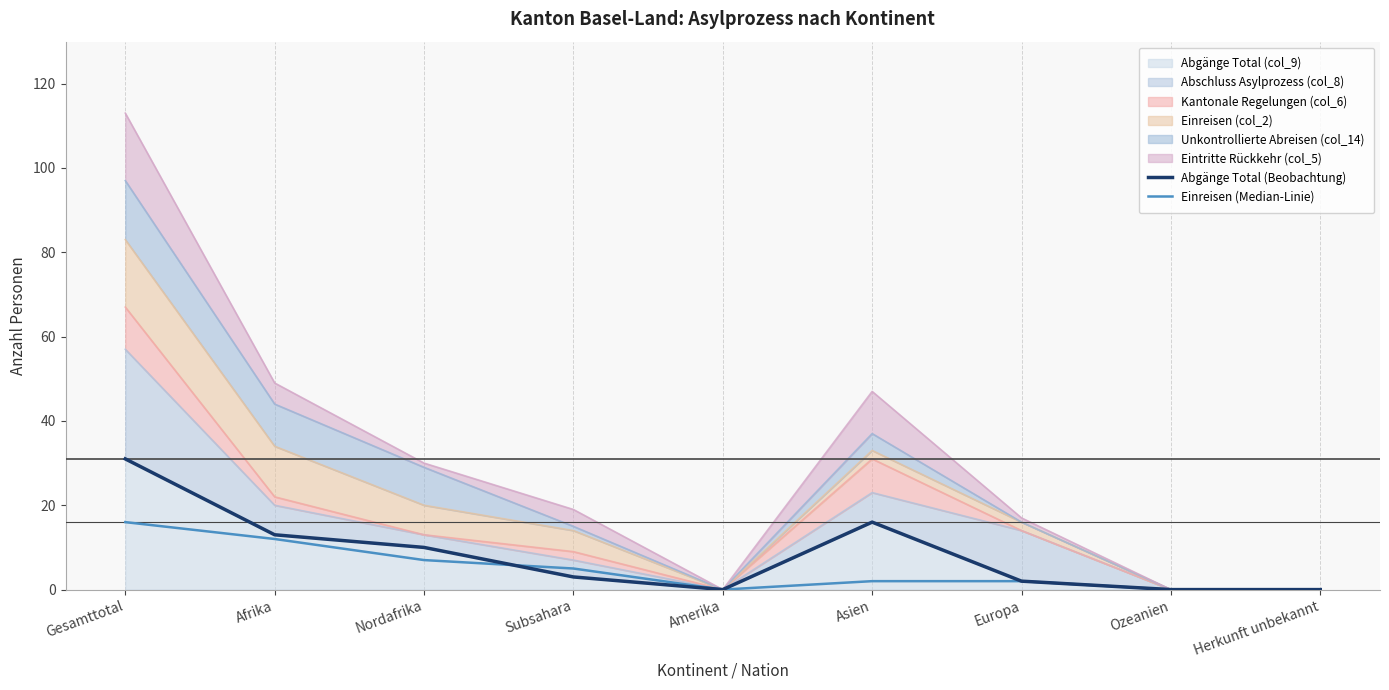

What is the total value across all series at Asien?

18